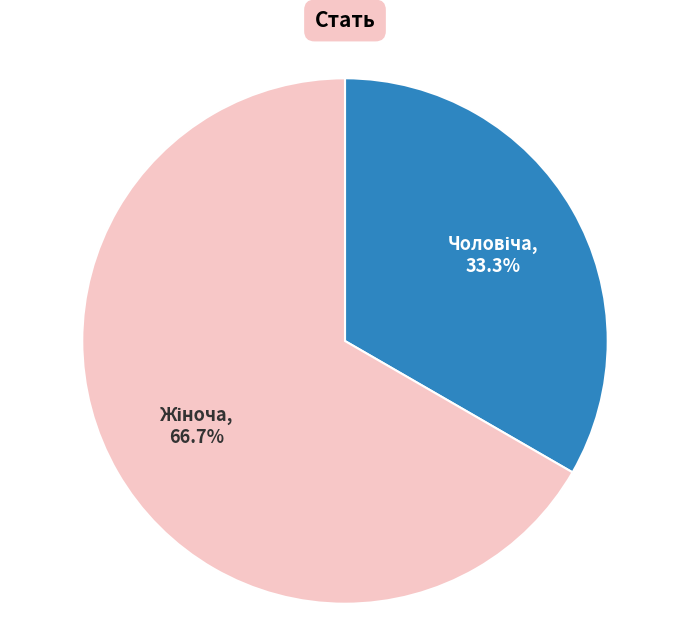

Count the number of slices in the pie.

2